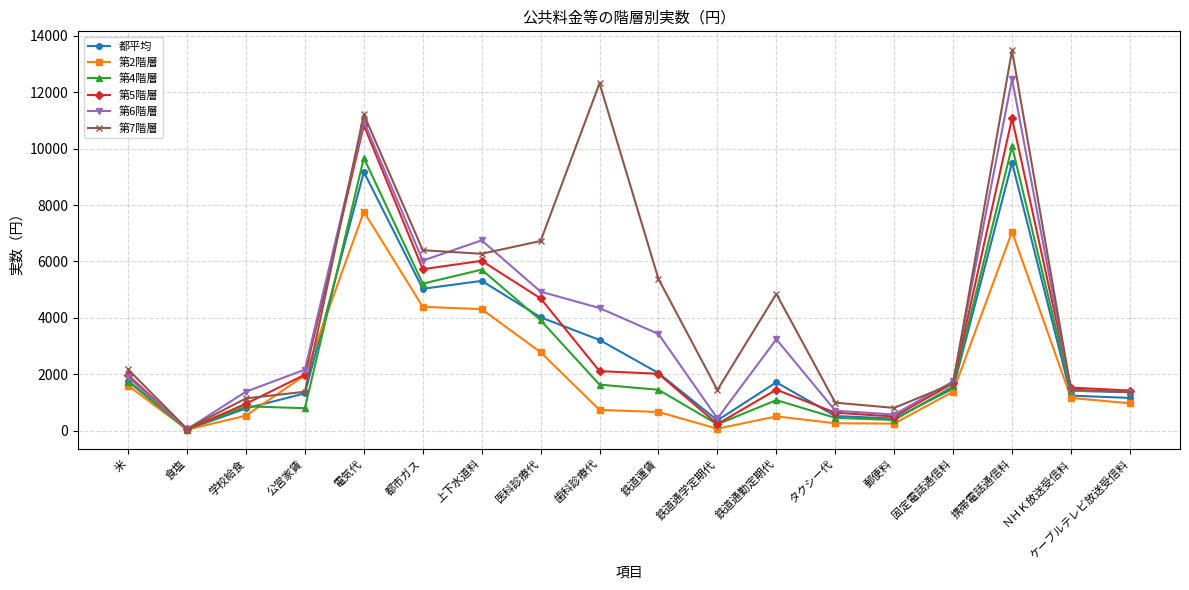

Does the chart have visible grid lines?

Yes